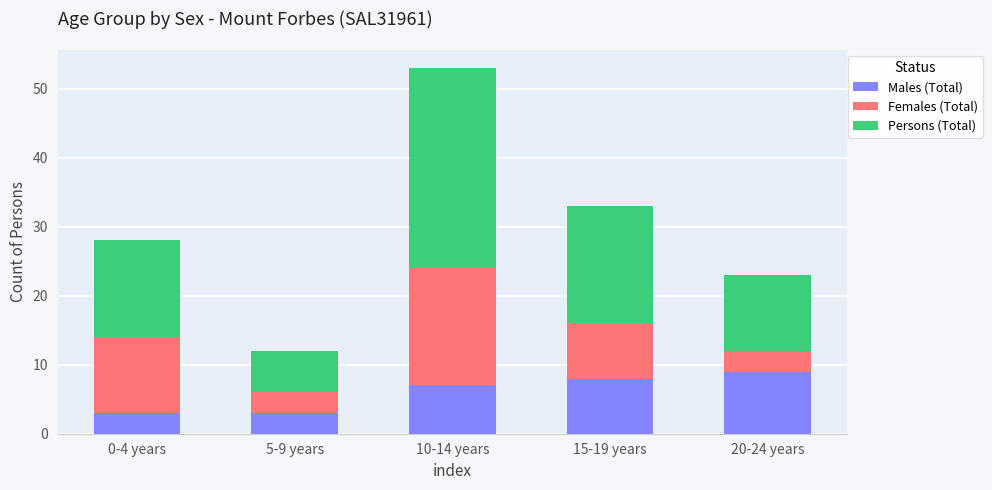

How many bars are there in total?

5